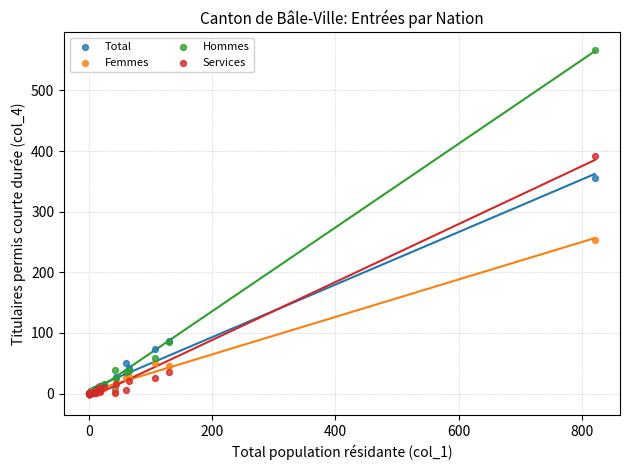

In the Hommes series, what Y value is closest to 283?

85